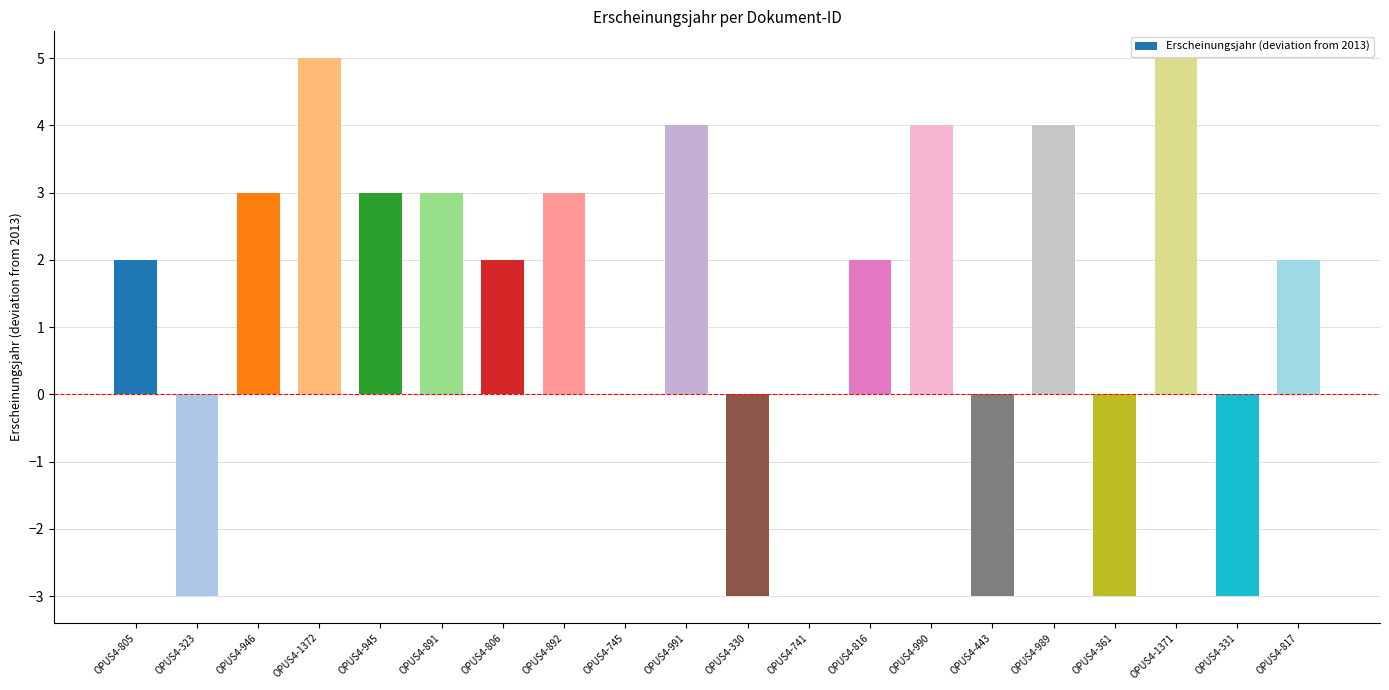

Is it true that the value at OPUS4-1371 is 5?

True